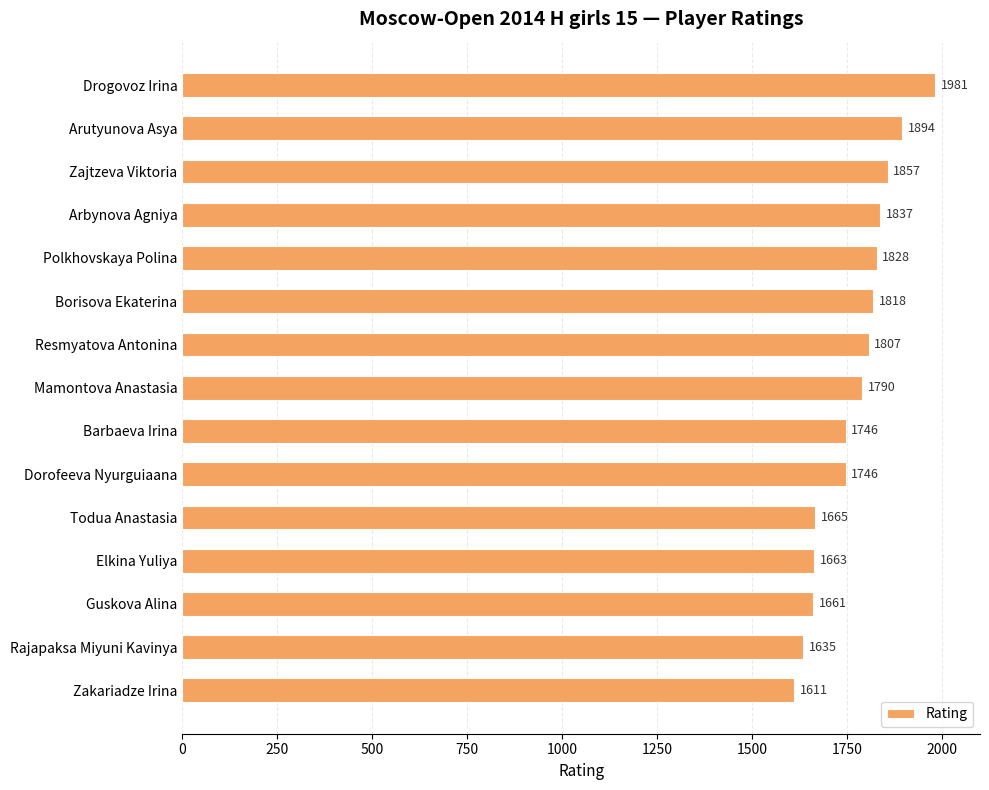

Reading top to bottom, transcribe all the data shown in this chart.

Drogovoz Irina=1981	Arutyunova Asya=1894	Zajtzeva Viktoria=1857	Arbynova Agniya=1837	Polkhovskaya Polina=1828	Borisova Ekaterina=1818	Resmyatova Antonina=1807	Mamontova Anastasia=1790	Barbaeva Irina=1746	Dorofeeva Nyurguiaana=1746	Todua Anastasia=1665	Elkina Yuliya=1663	Guskova Alina=1661	Rajapaksa Miyuni Kavinya=1635	Zakariadze Irina=1611